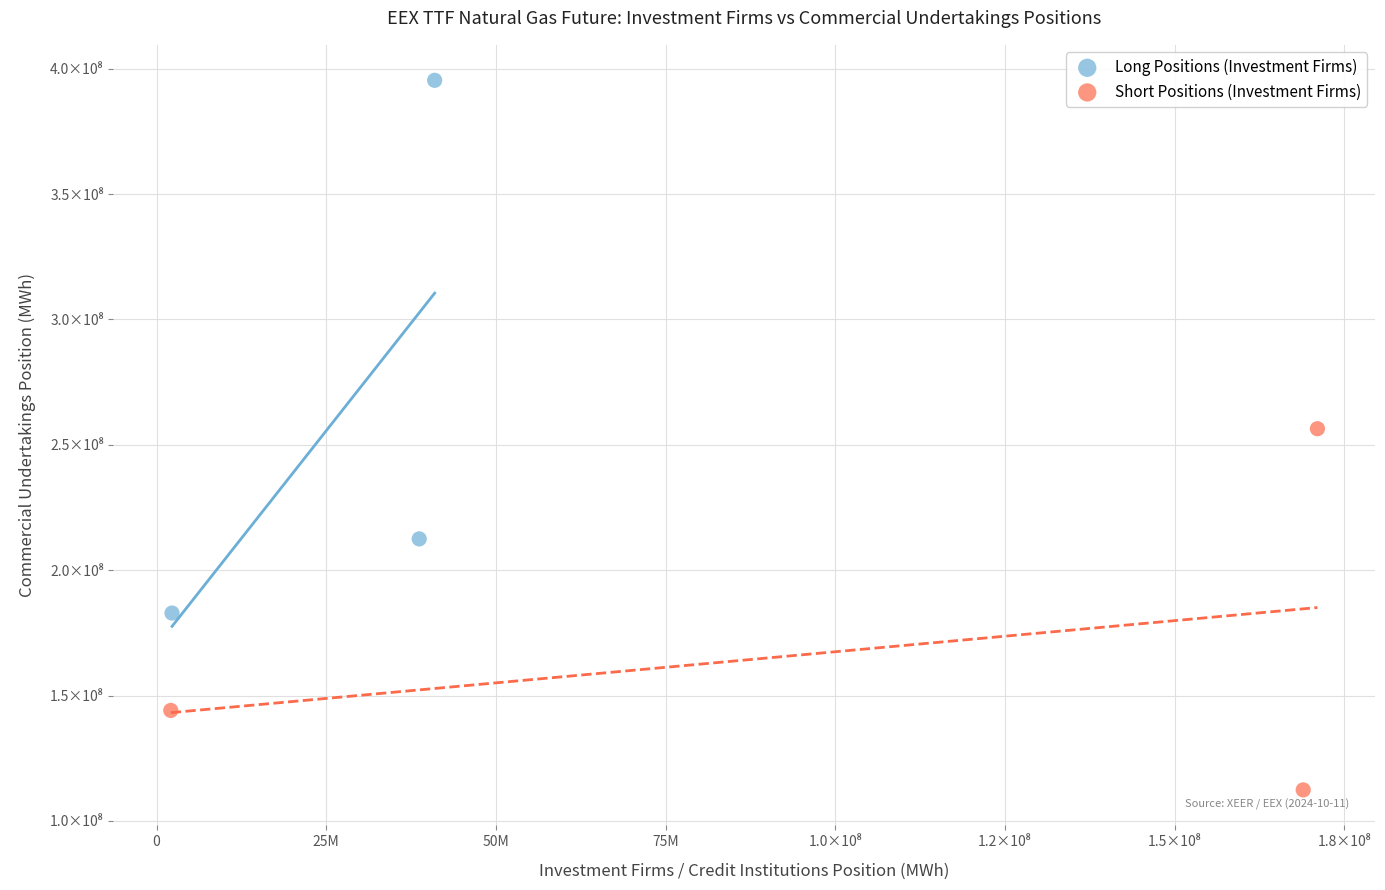

Which series has the widest spread of Y values?

Long Positions (Investment Firms)